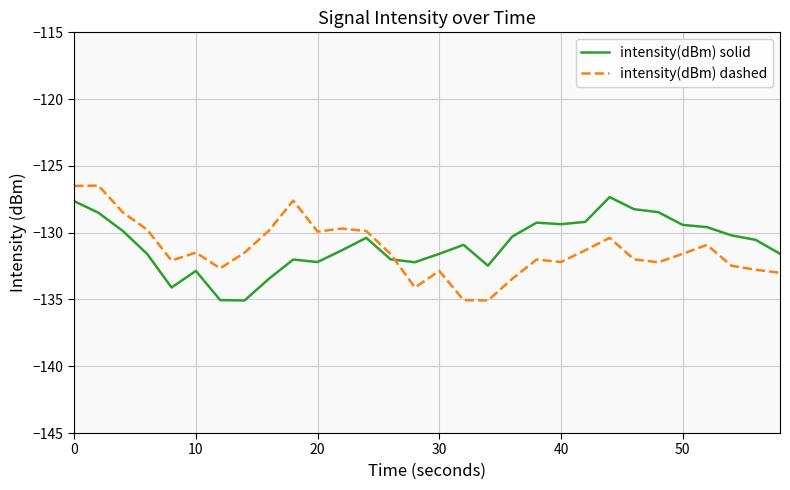

Which series ends up on top after the final intersection of intensity(dBm) solid and intensity(dBm) dashed?

intensity(dBm) solid